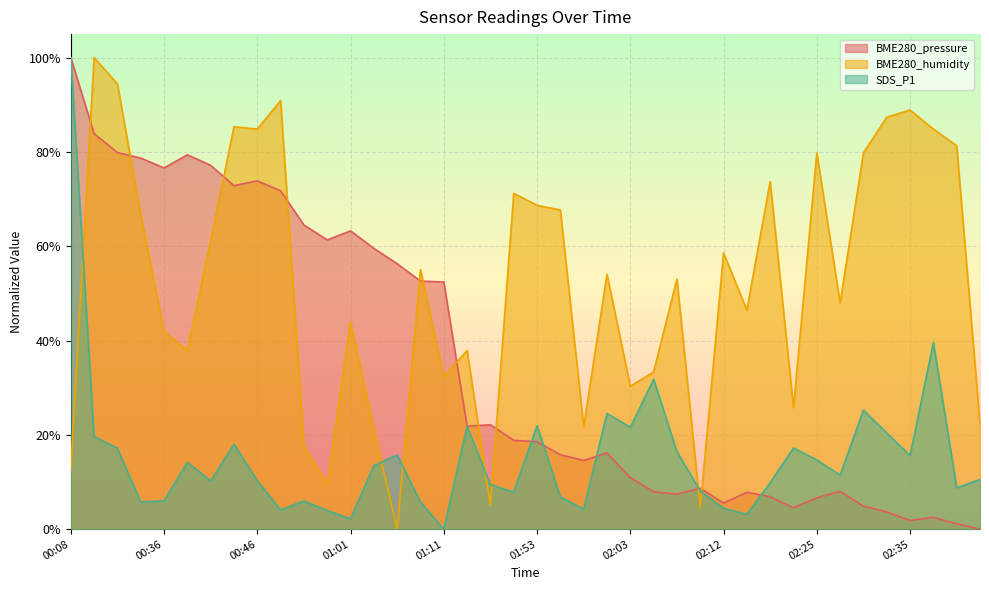

True or false: BME280_pressure has more than 0 interior local peaks.

True